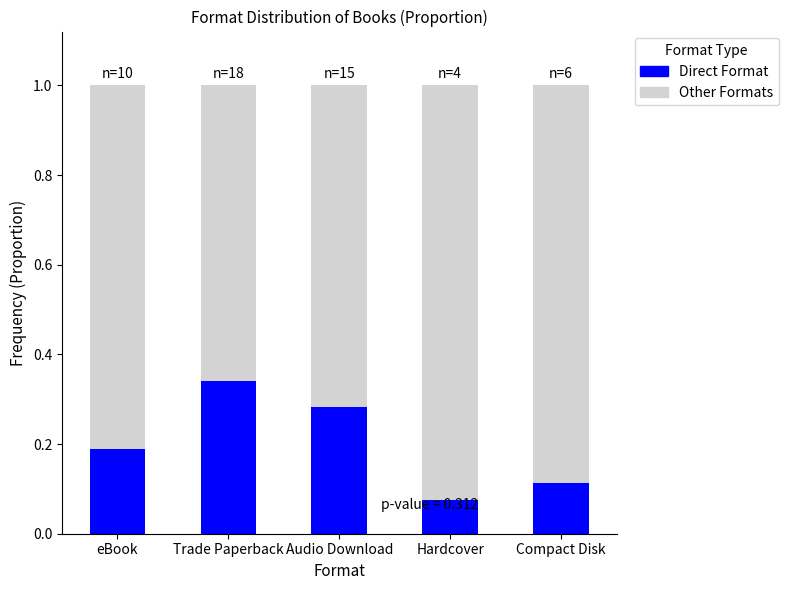

How many bars are there in total?

5